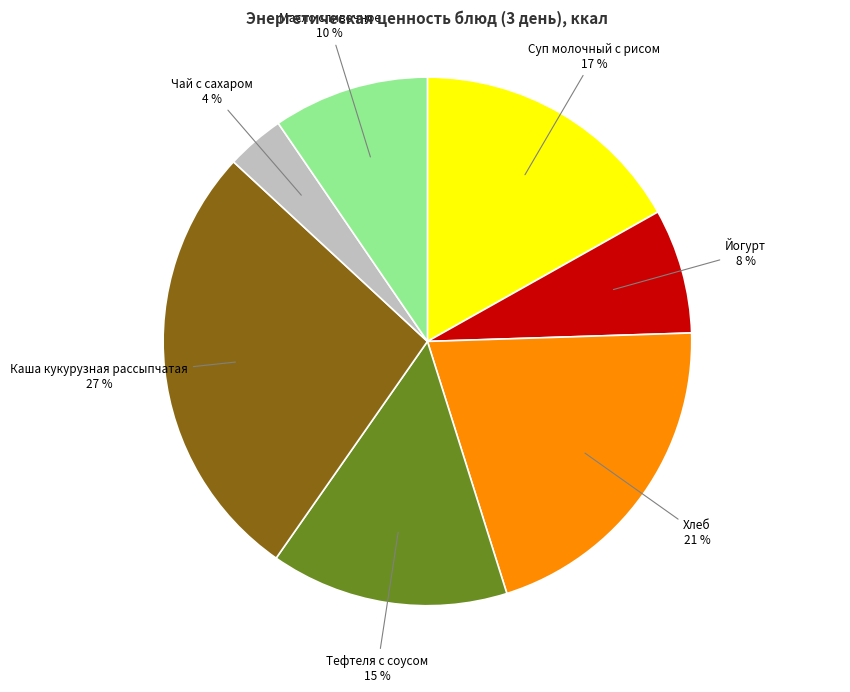

The Каша кукурузная рассыпчатая slice represents 27% of the pie. True or false?

True